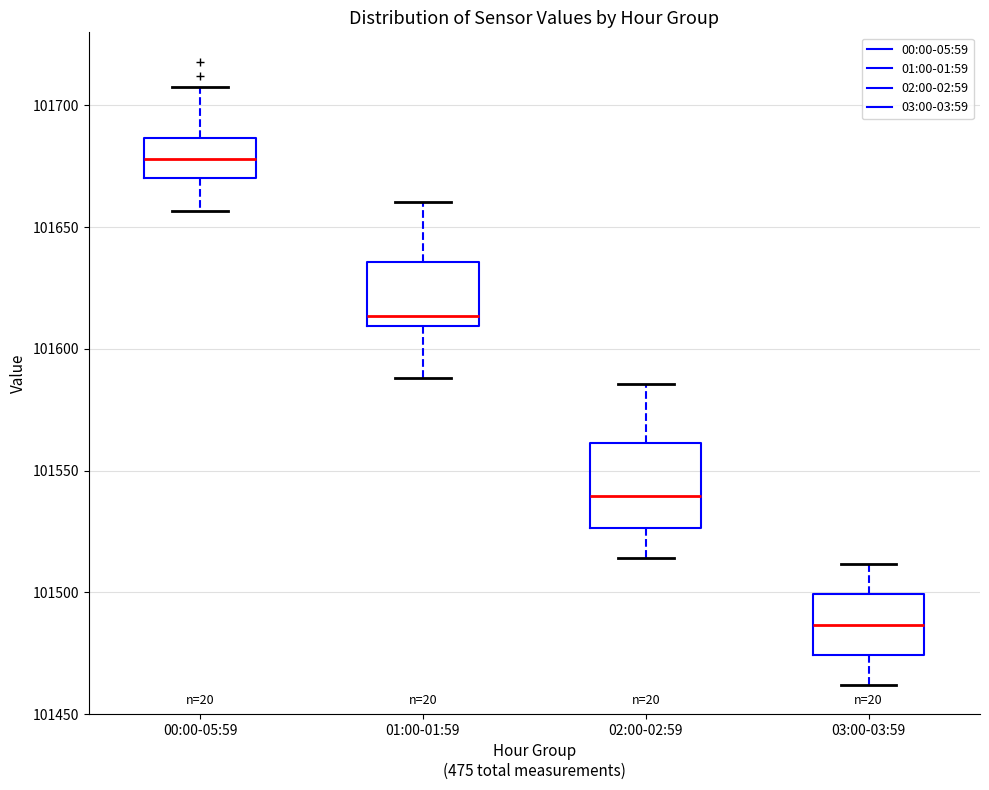

Comparing the boxes themselves (not the whiskers), which one is the tallest?

02:00-02:59